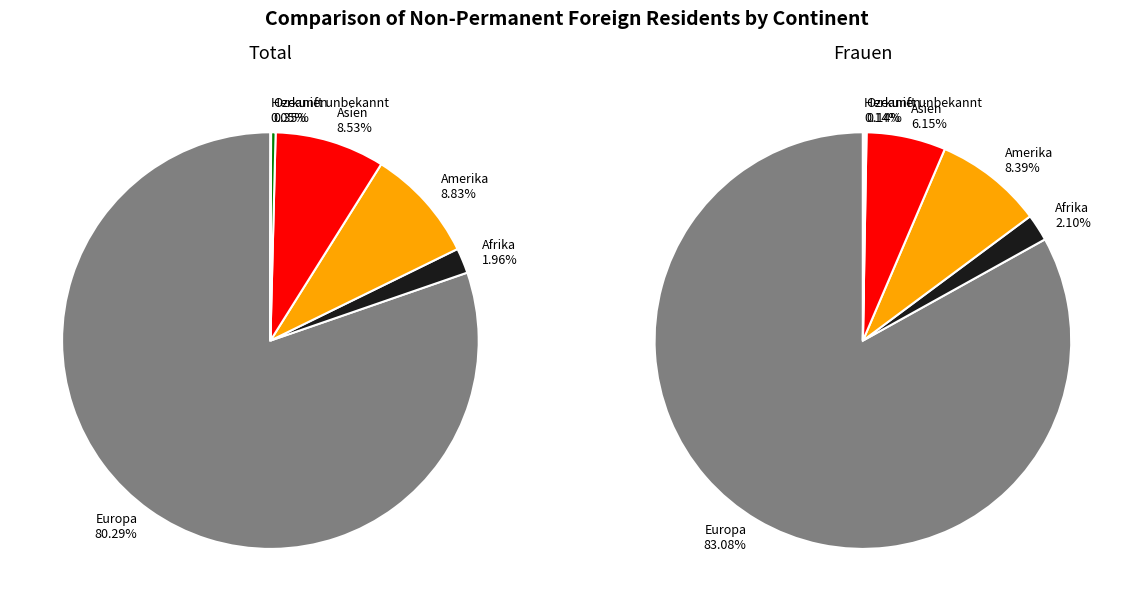

Is there a majority slice in this chart?

Yes